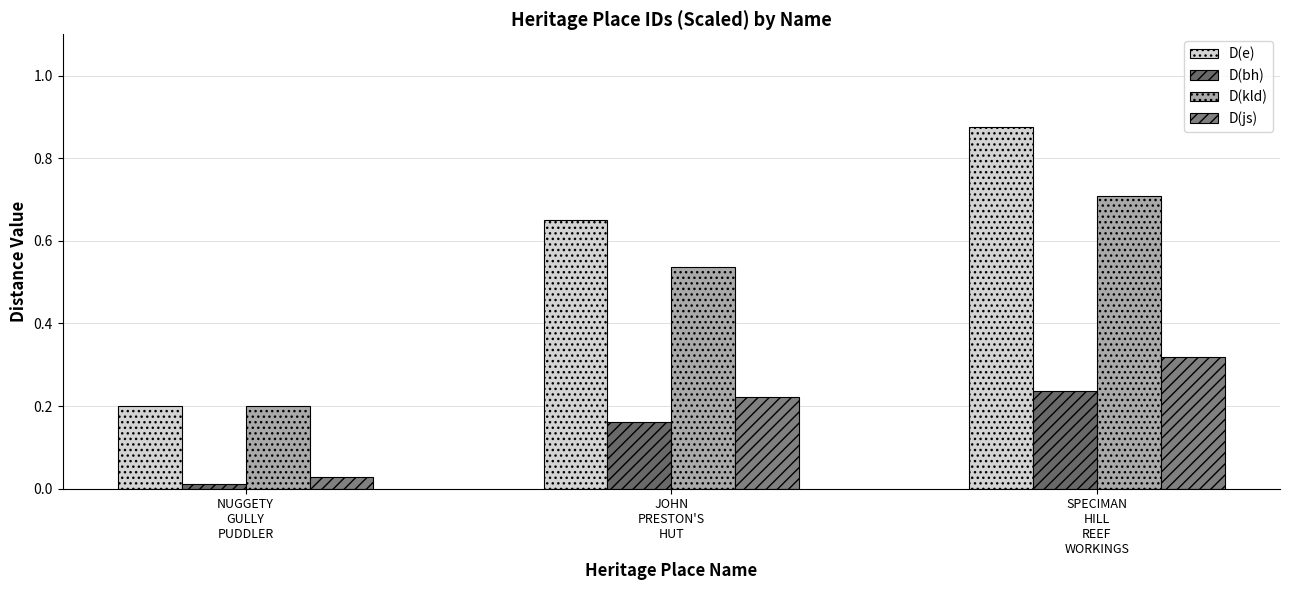

Which category has the highest value across all series?

SPECIMAN
HILL
REEF
WORKINGS